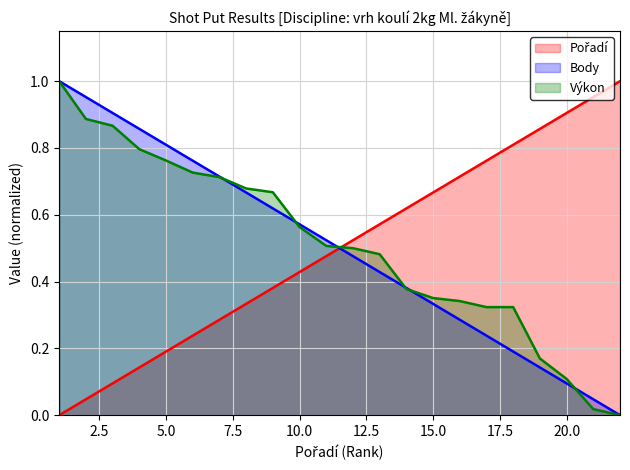

The Výkon series shows 0.5 at 12. True or false?

True